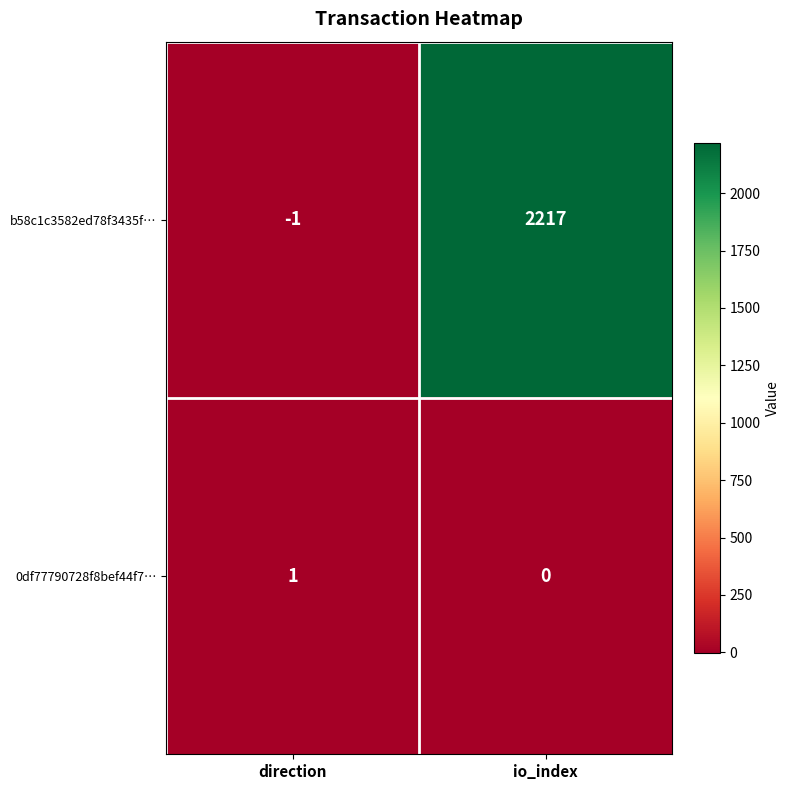

True or false: b58c1c3582ed78f3435f… has a value of -1 at direction.

True